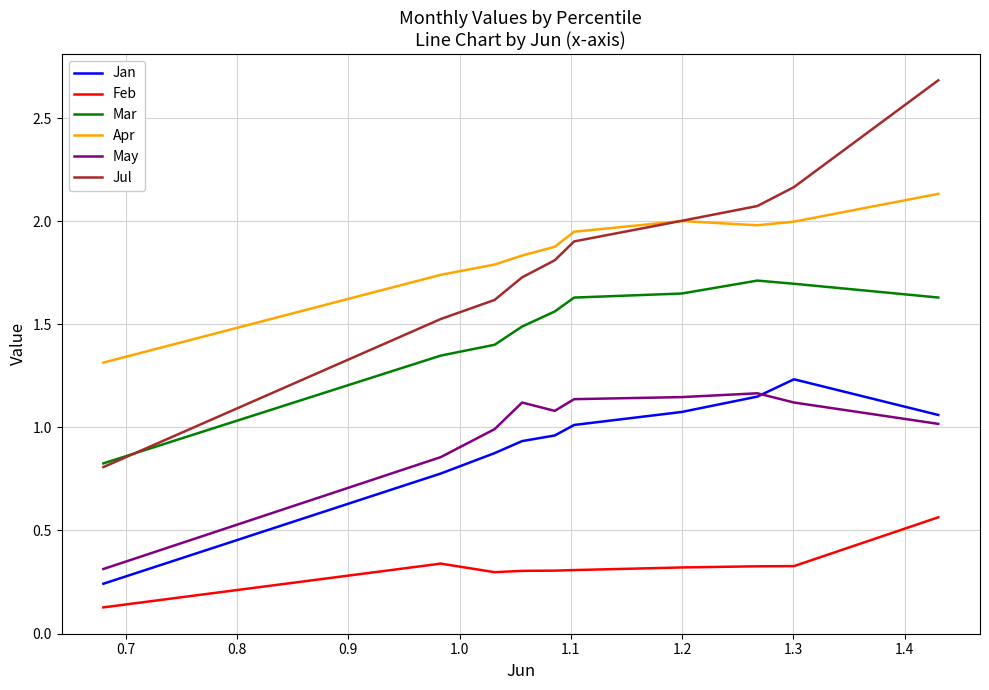

What is the highest value of the Jul series?

2.7